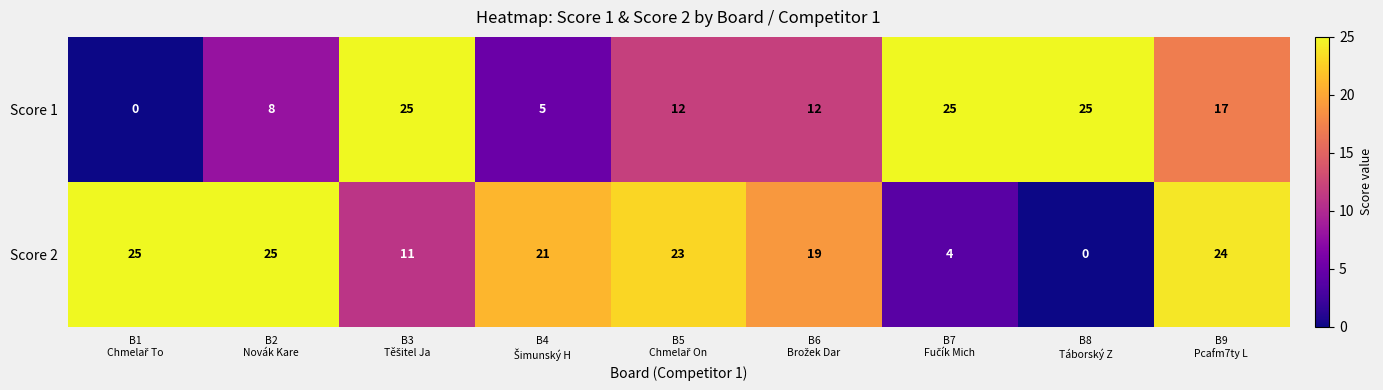

What is the greatest value displayed?

25